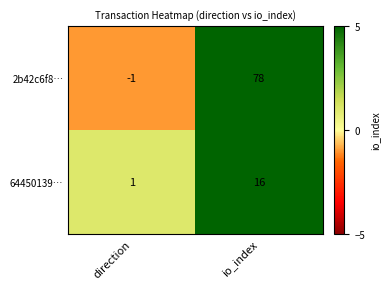

What is the greatest value displayed?

78